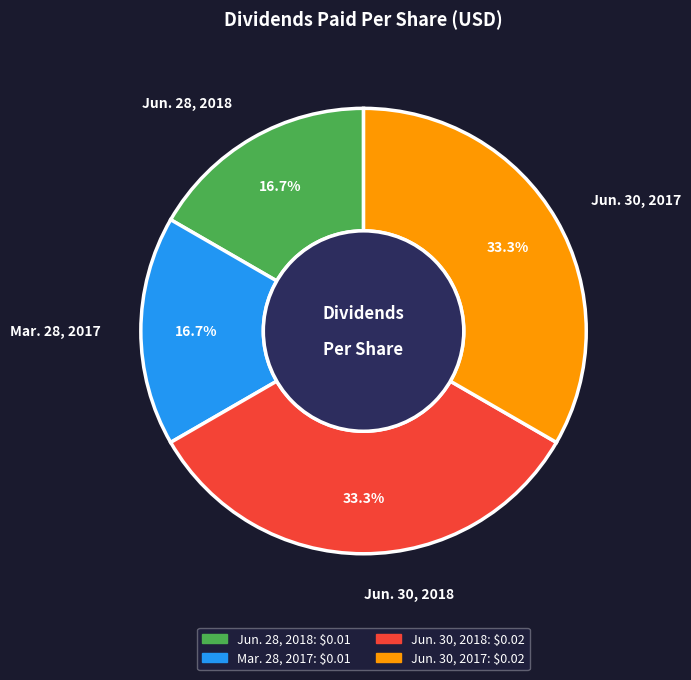

Count the number of slices in the pie.

4